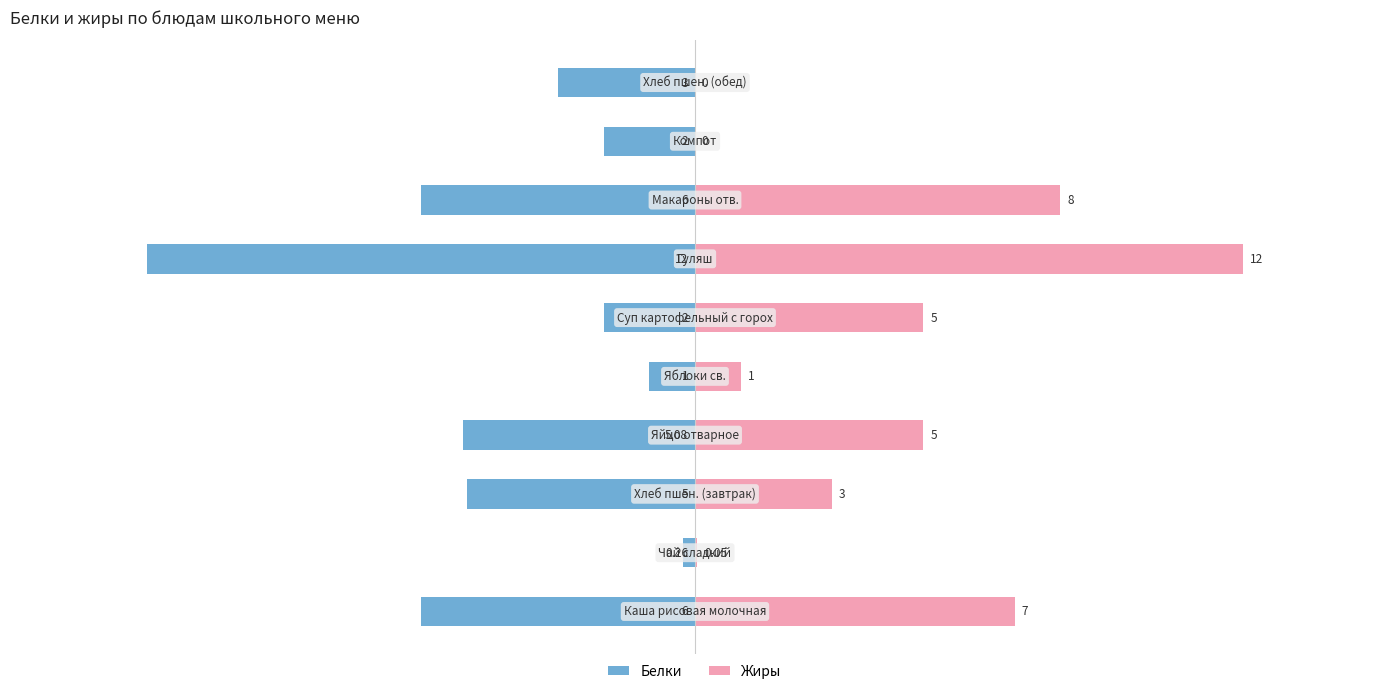

Count the number of data series in this chart.

2